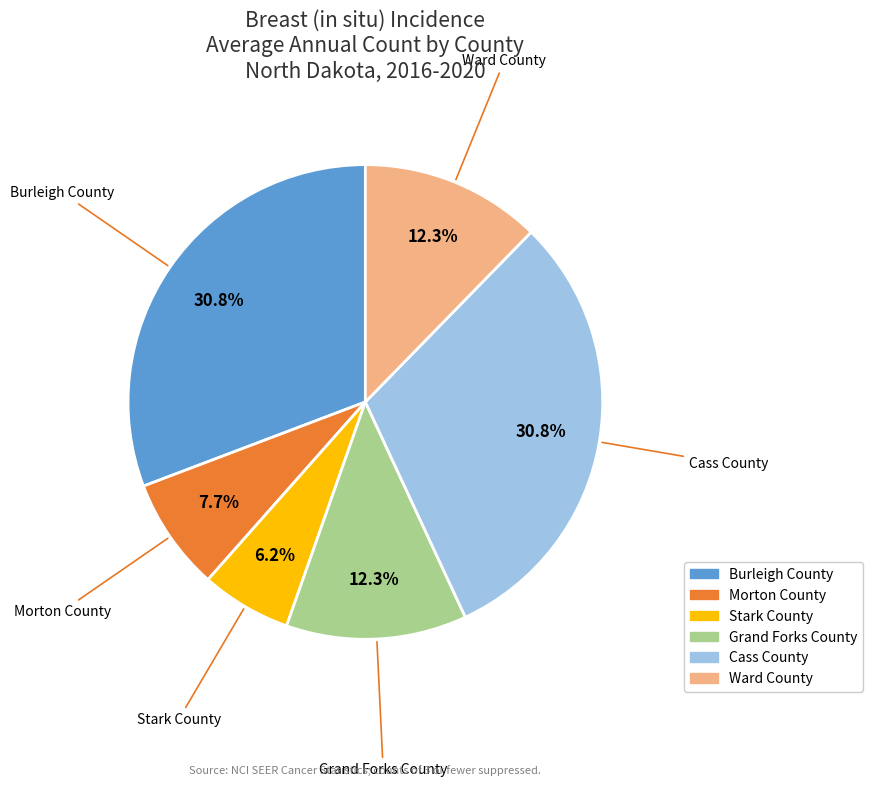

Which category has the smallest portion of the pie?

Stark County